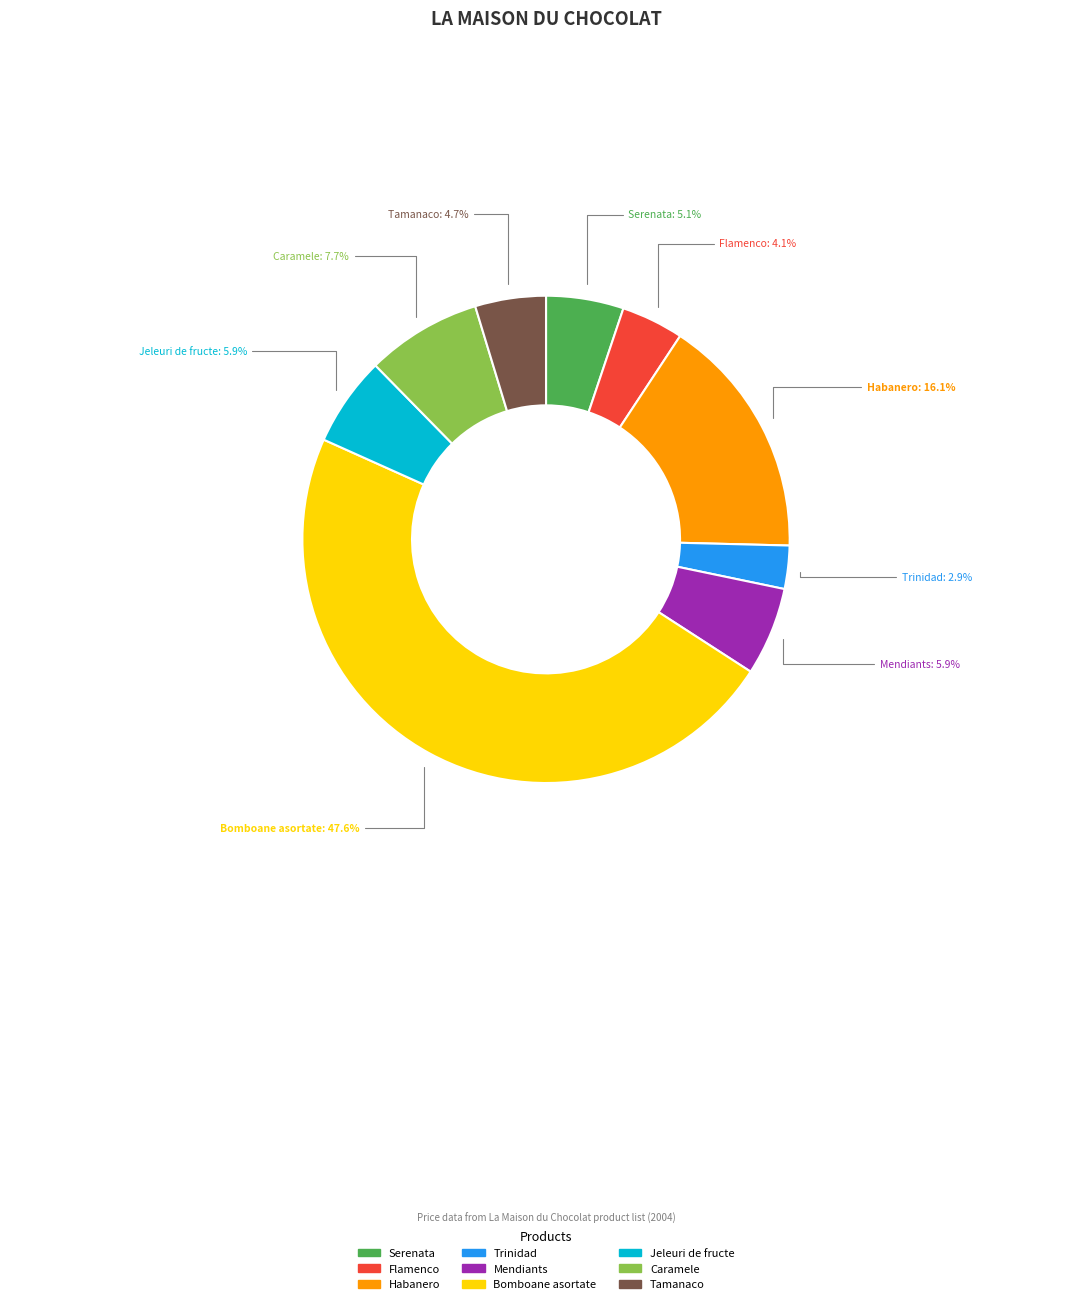

To the nearest percent, what is the average slice percentage?

11%